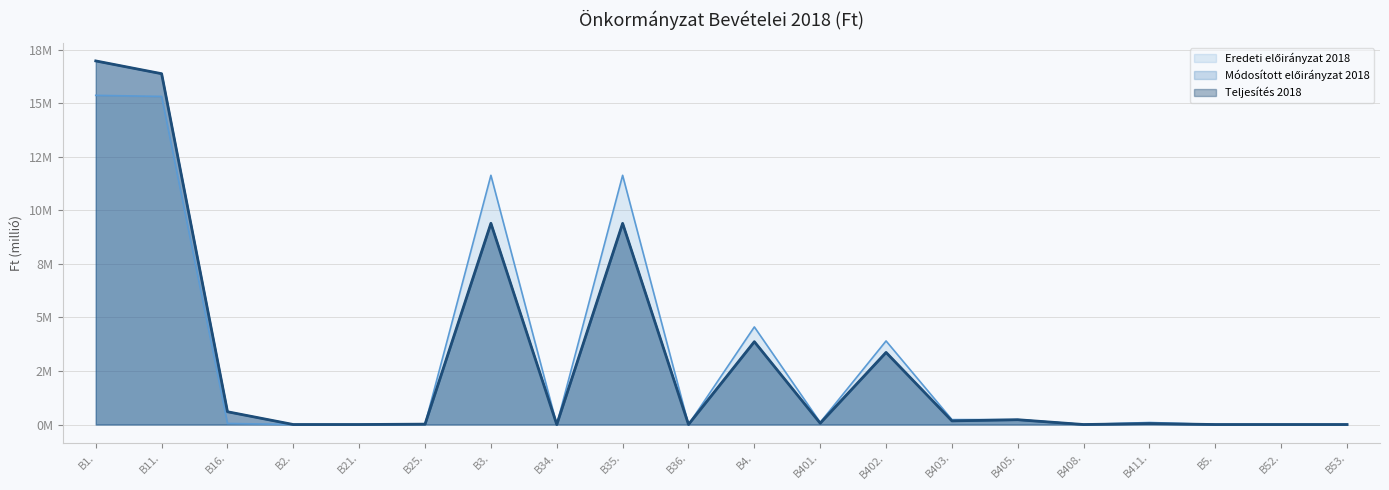

At which category is the sum across all series the highest?

B1.